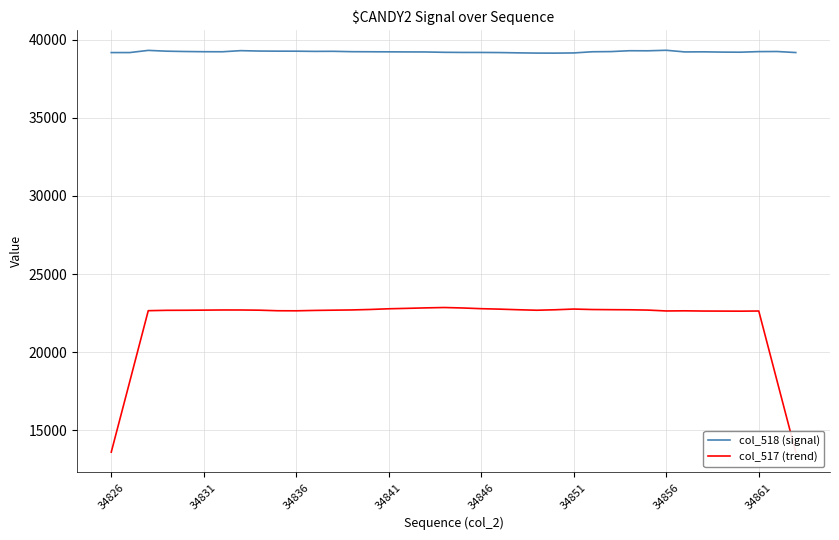

What is the lowest value of the col_518 (signal) series?

39145